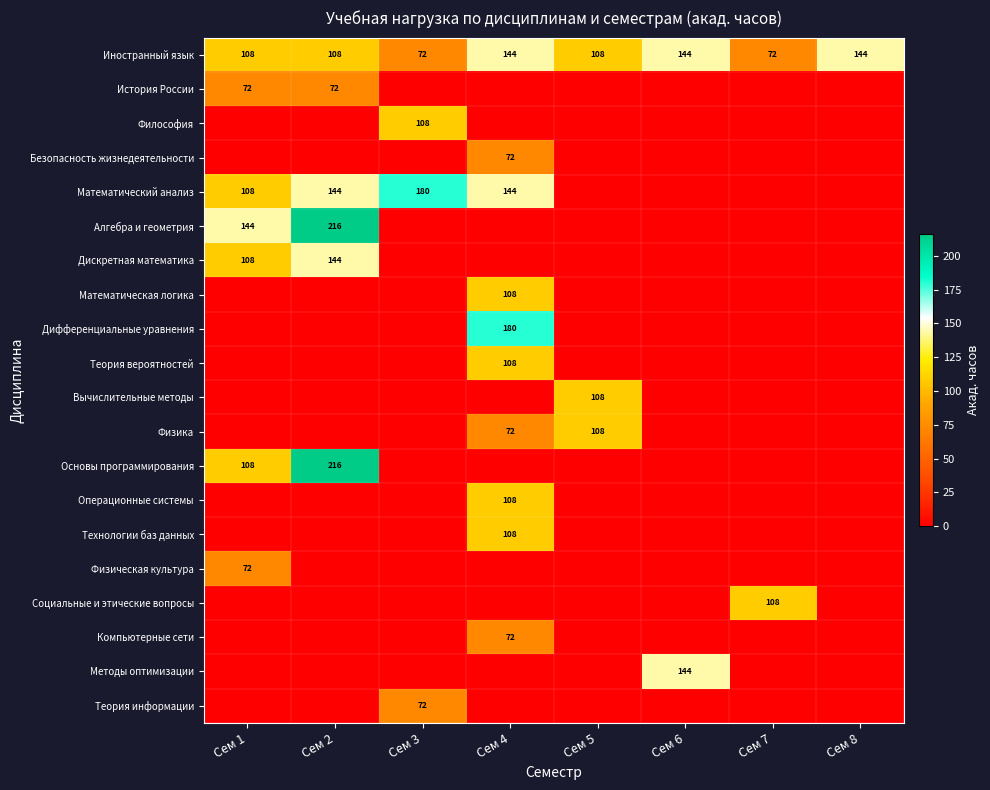

What is the average value of the Основы программирования series?

40